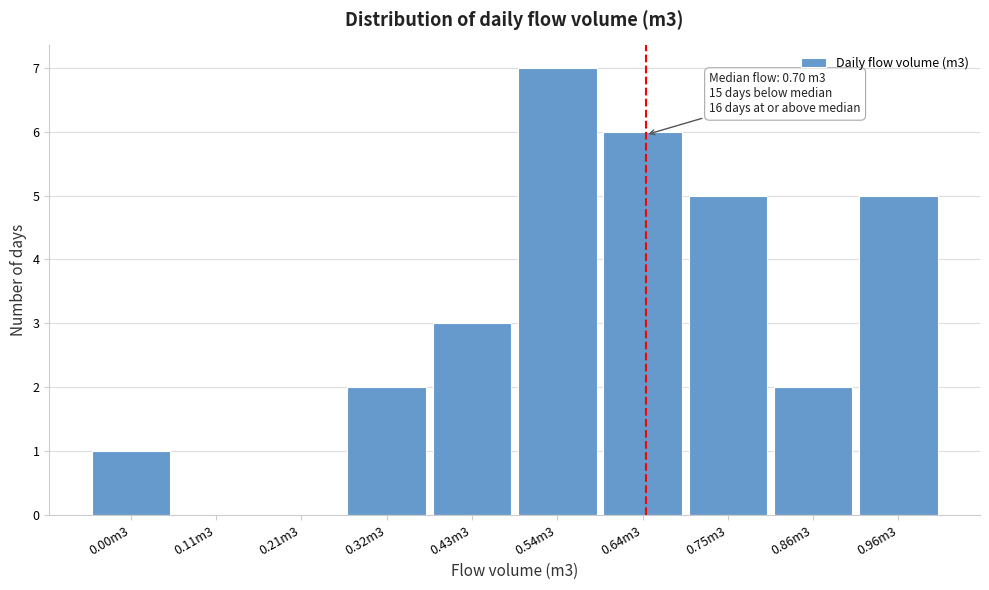

Reading left to right, list all the values displayed in this chart.

0.00m3=1	0.11m3=0	0.21m3=0	0.32m3=2	0.43m3=3	0.54m3=7	0.64m3=6	0.75m3=5	0.86m3=2	0.96m3=5